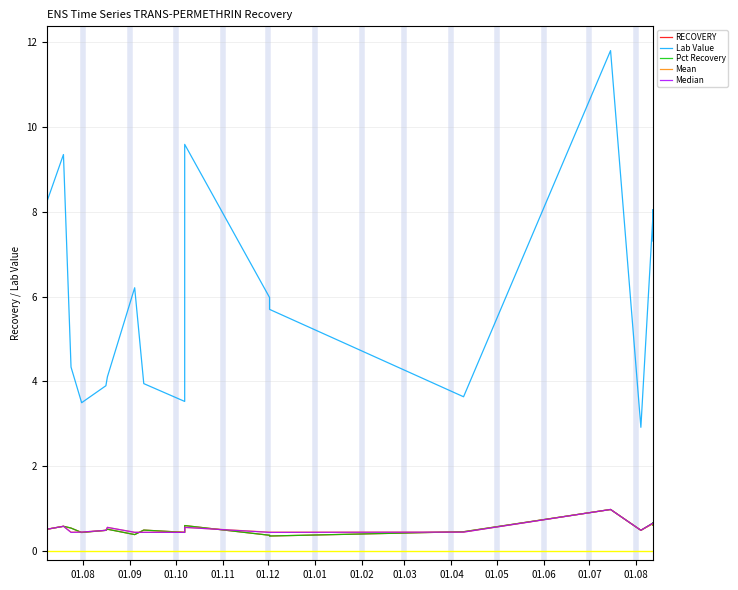

Which series has the largest total across all categories?

Lab Value